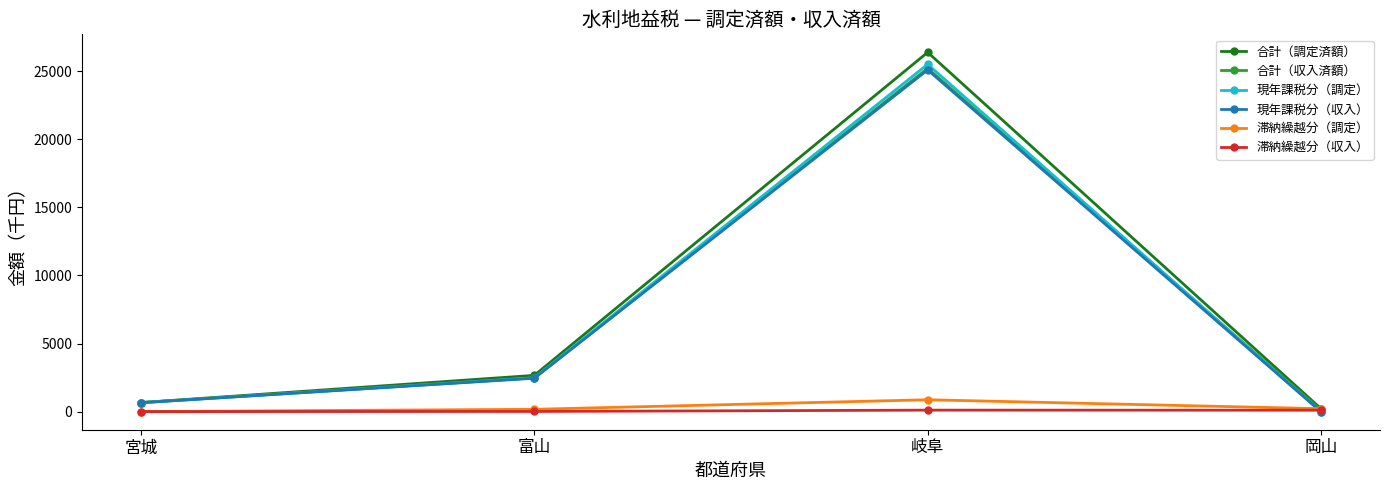

What is the difference between the highest and lowest values at 岡山?

224